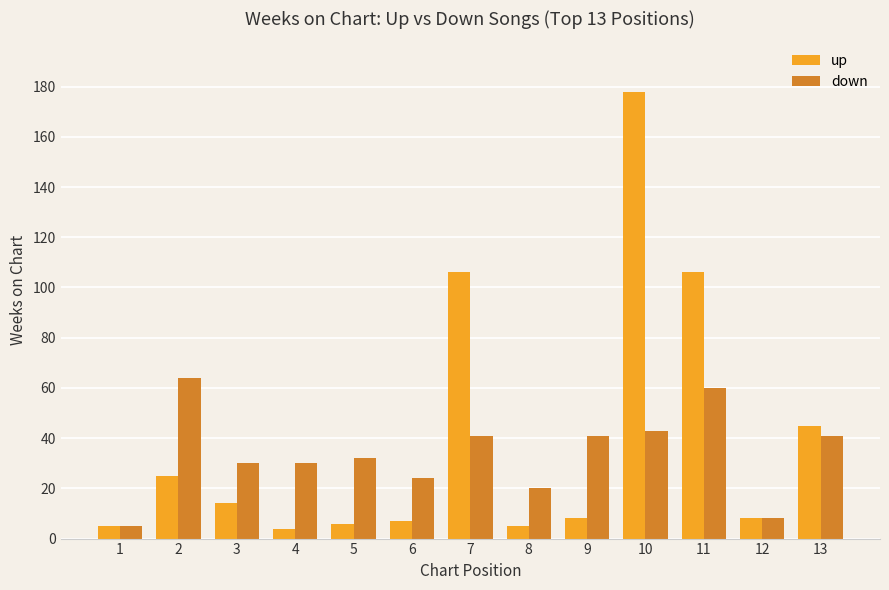

What is the value of the down bar at the 7th from the left?

41